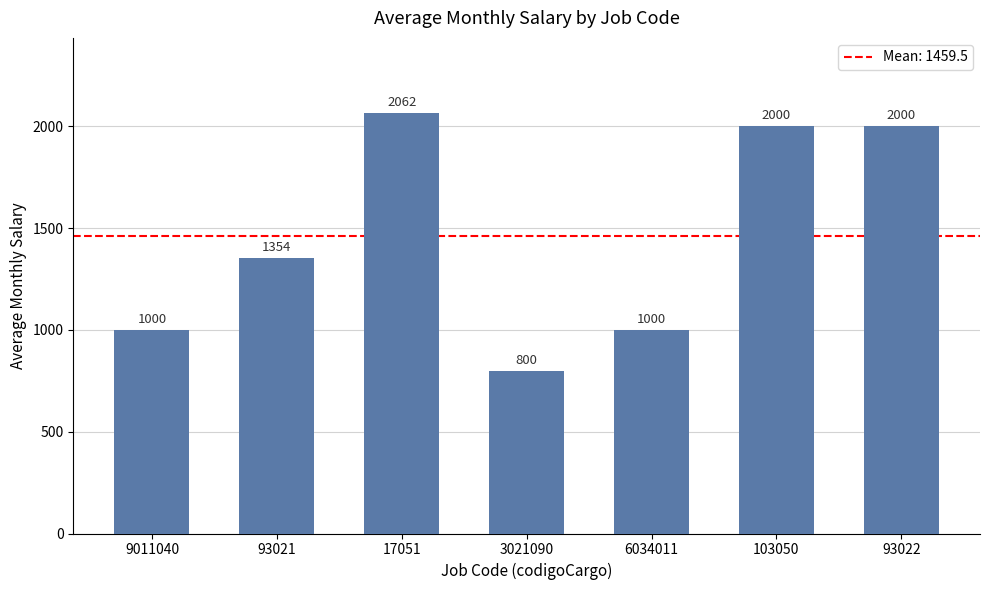

At which category does the chart reach its minimum across all series?

3021090